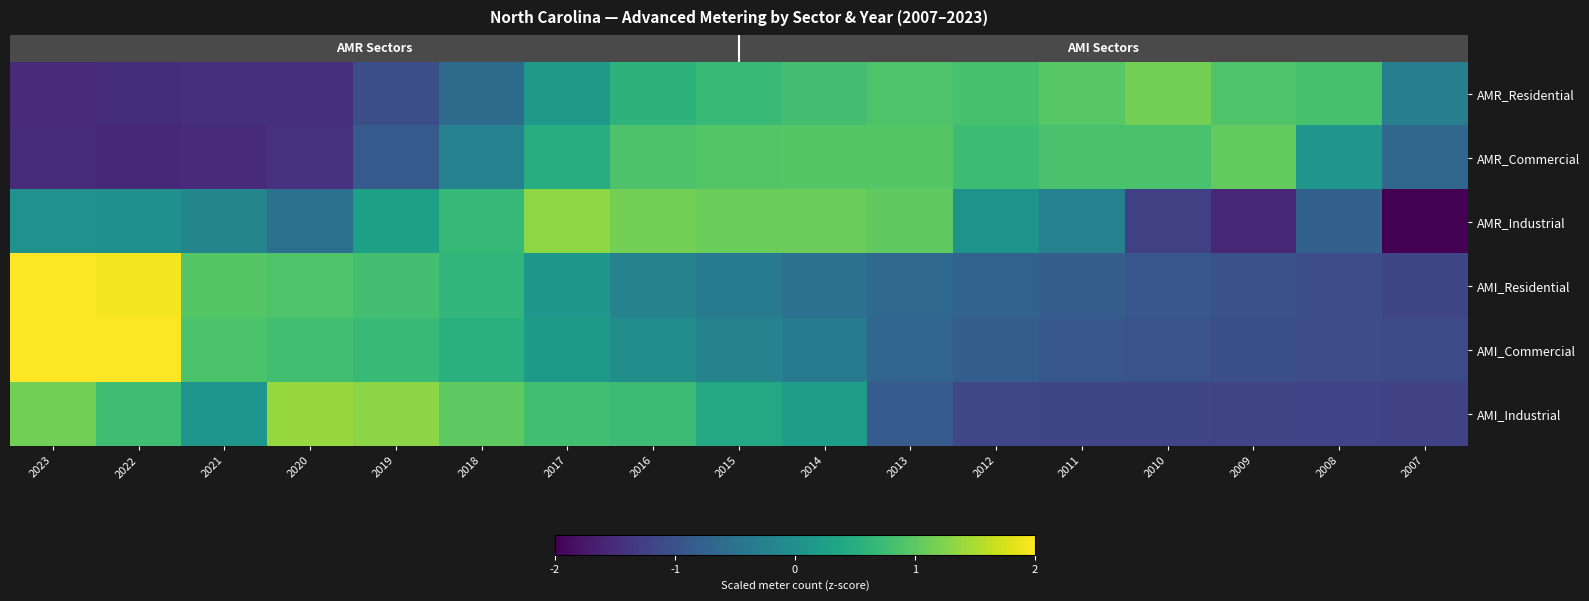

How many distinct data groups are displayed?

6